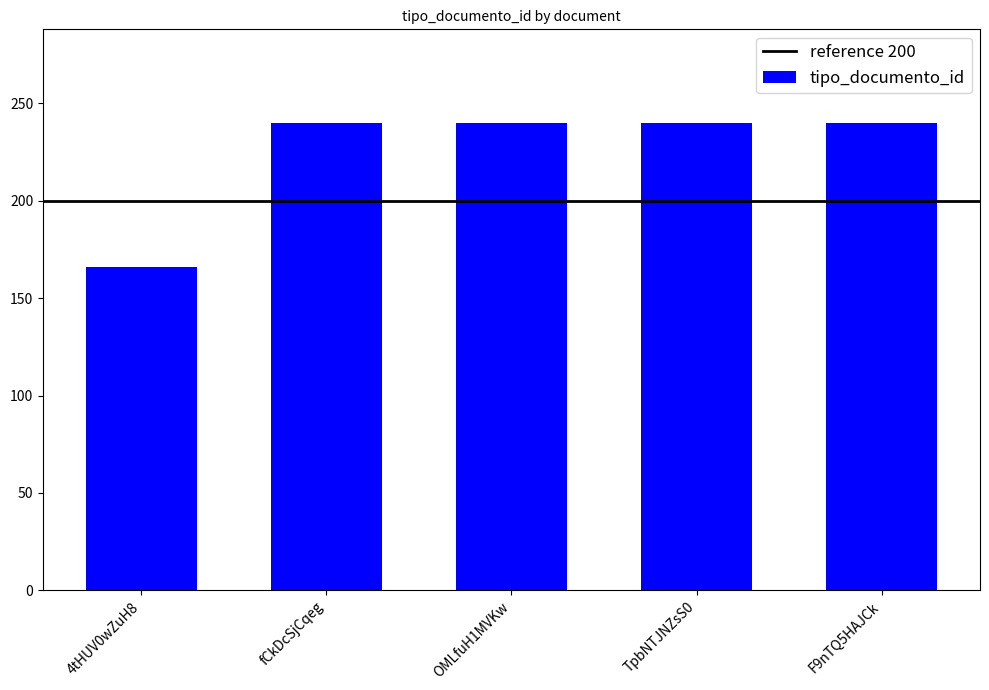

Reading right to left, transcribe all the data shown in this chart.

F9nTQ5HAJCk=240	TpbNTJNZsS0=240	OMLfuH1MVKw=240	fCkDcSjCqeg=240	4tHUV0wZuH8=166